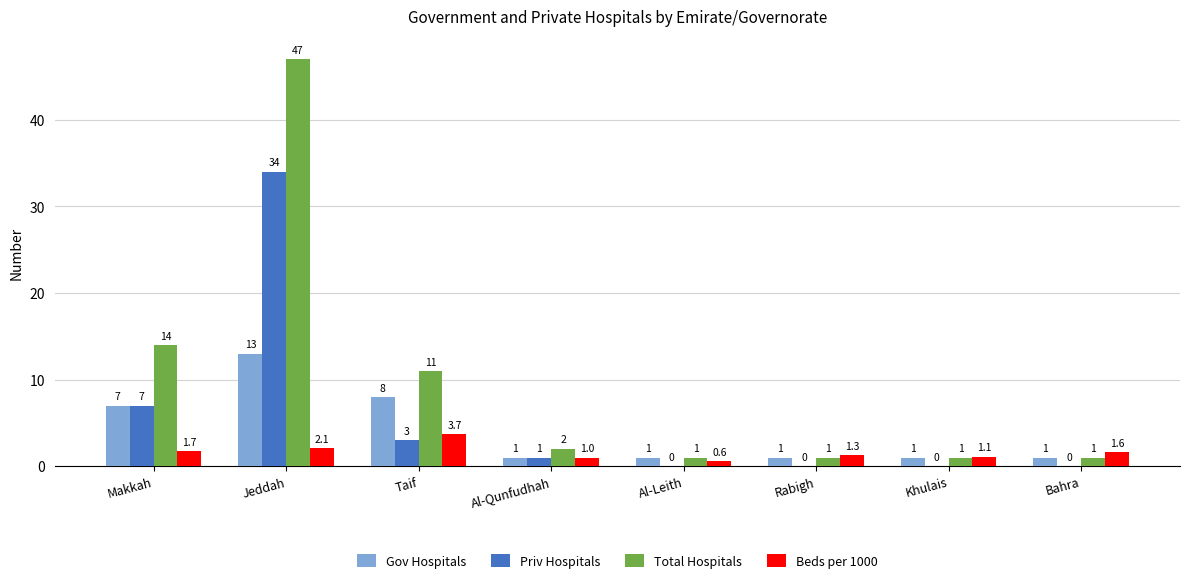

Which category has the highest value across all series?

Jeddah